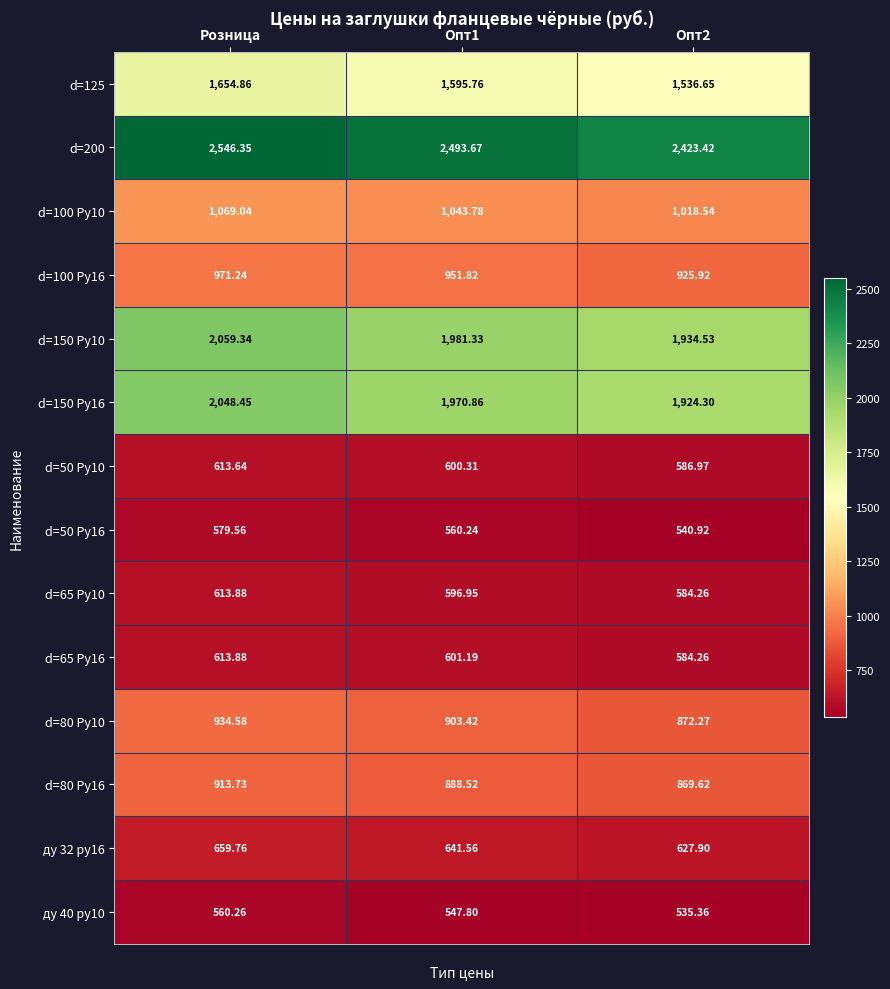

Which series has the largest total across all categories?

d=200